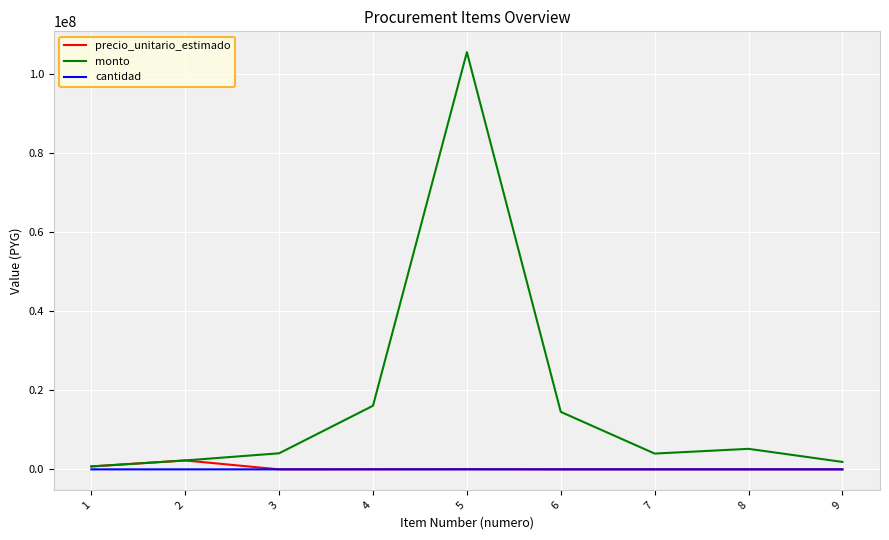

Which series has the widest spread of values?

monto